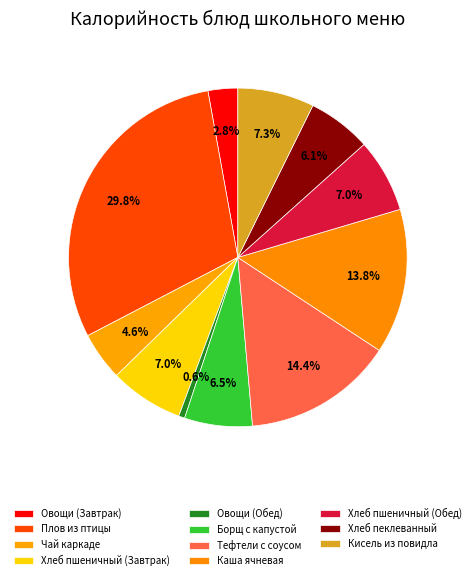

Does Кисель из повидла account for over 50% of the chart?

No